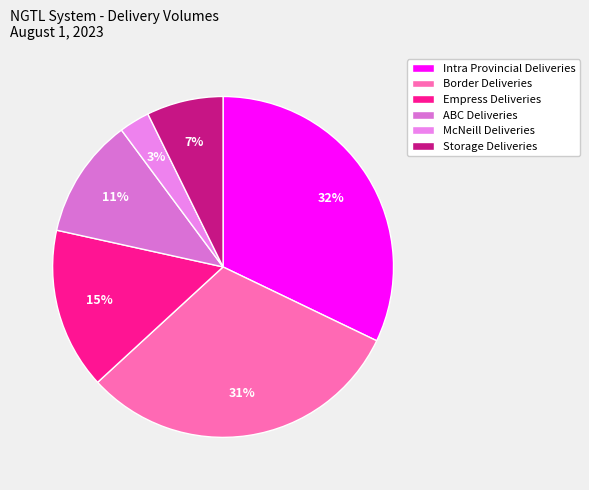

To the nearest percent, what percentage of the pie is Empress Deliveries?

15%